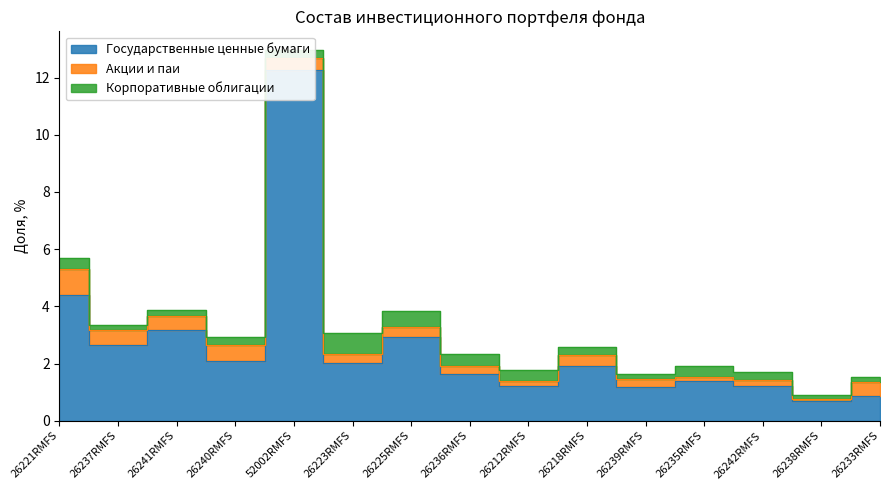

What is the difference between the second highest and second lowest values in the Акции и паи series?

0.4